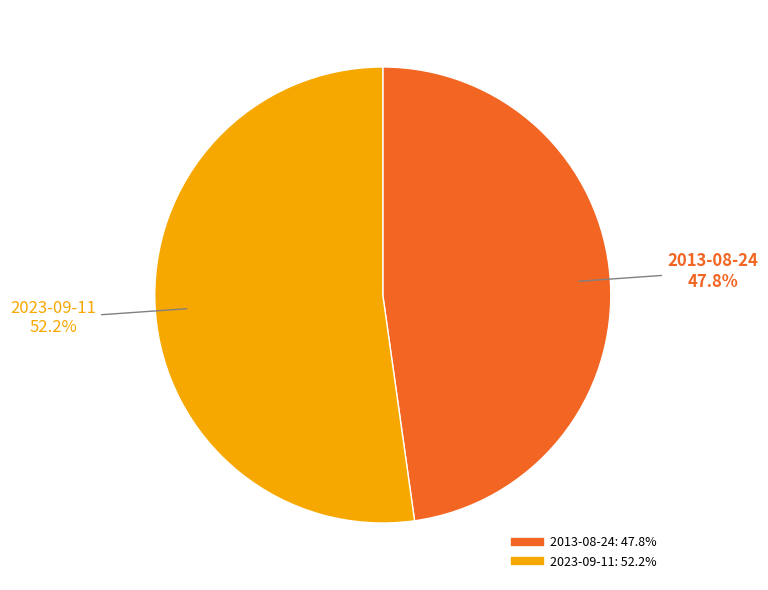

Which slice is the largest?

2023-09-11